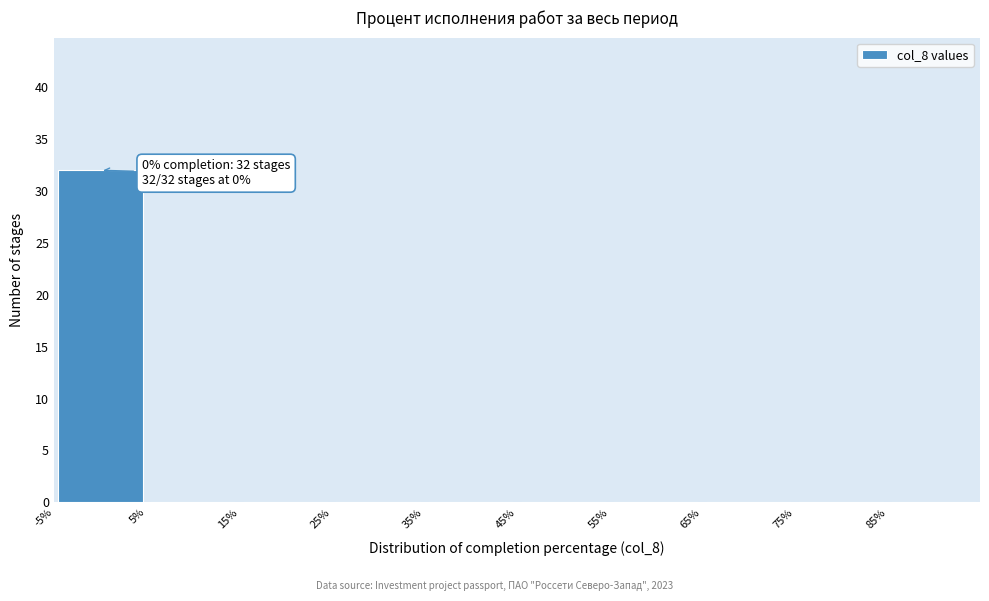

Over which range of the x-axis is the bar tallest?

-5 to 5